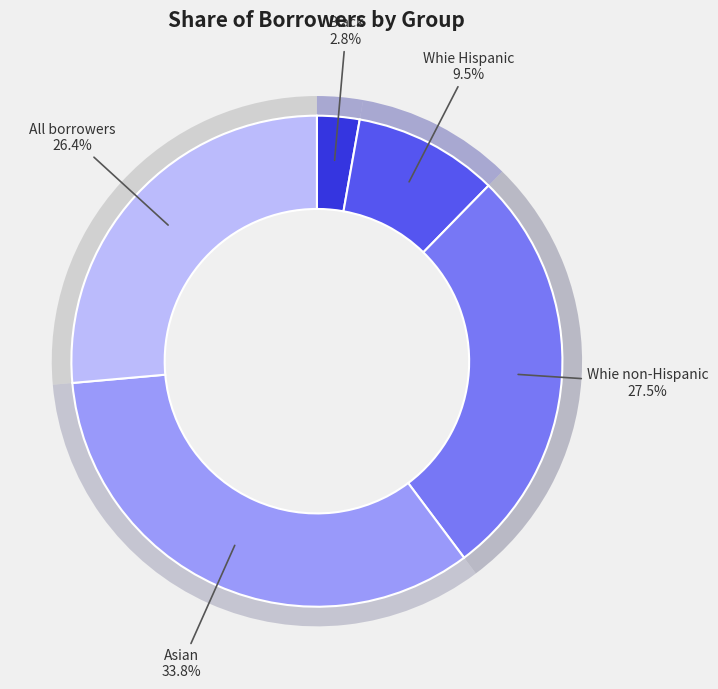

What percentage is the Black slice, to the nearest percent?

3%